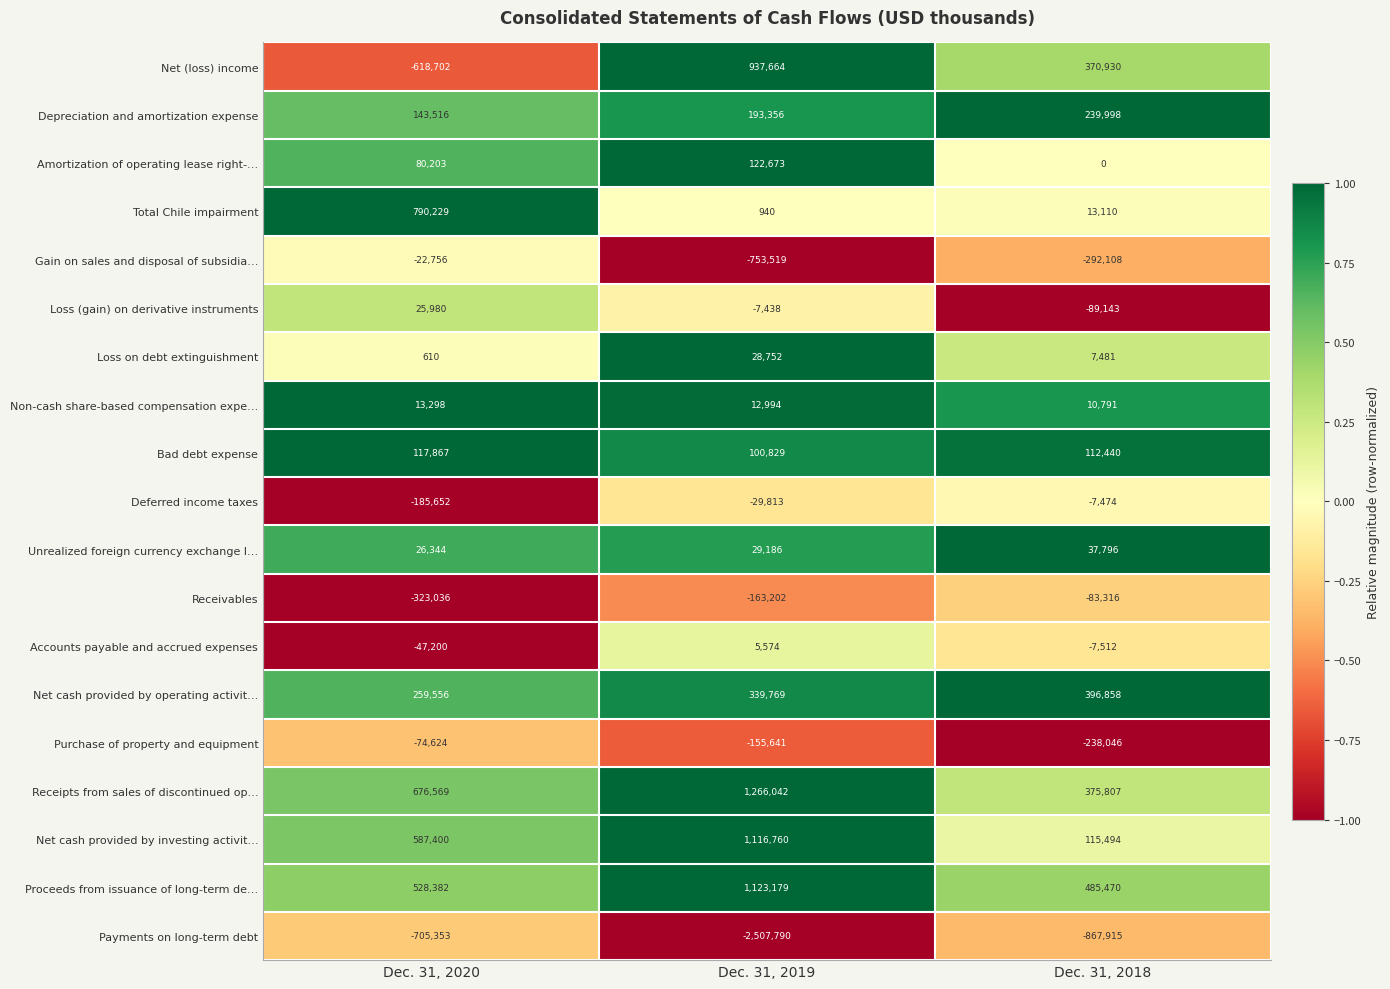

What is the minimum value shown in the chart?

-2507790